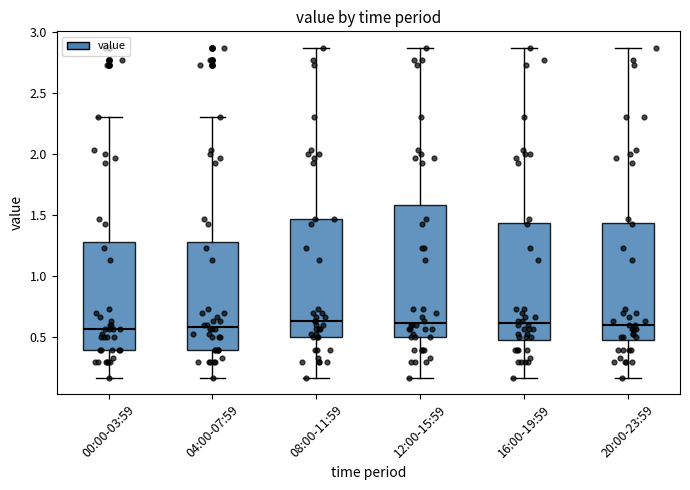

Comparing the boxes themselves (not the whiskers), which one is the tallest?

12:00-15:59